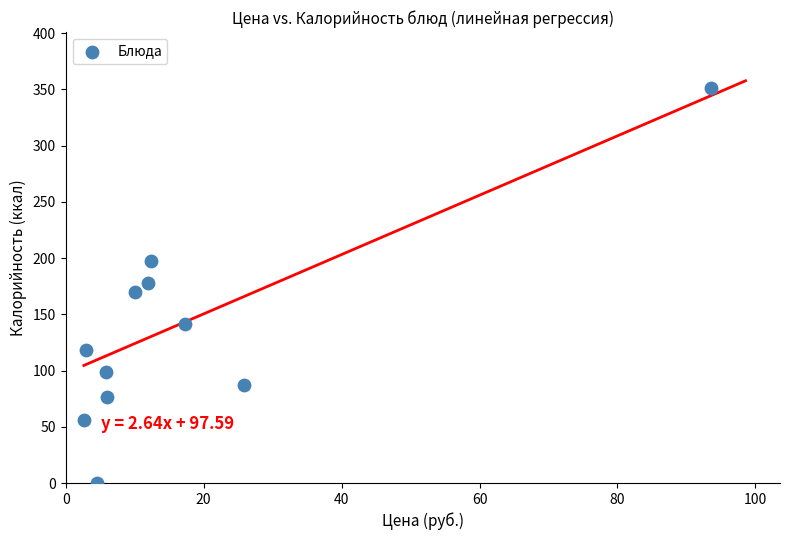

What is the average Y value?

133.9